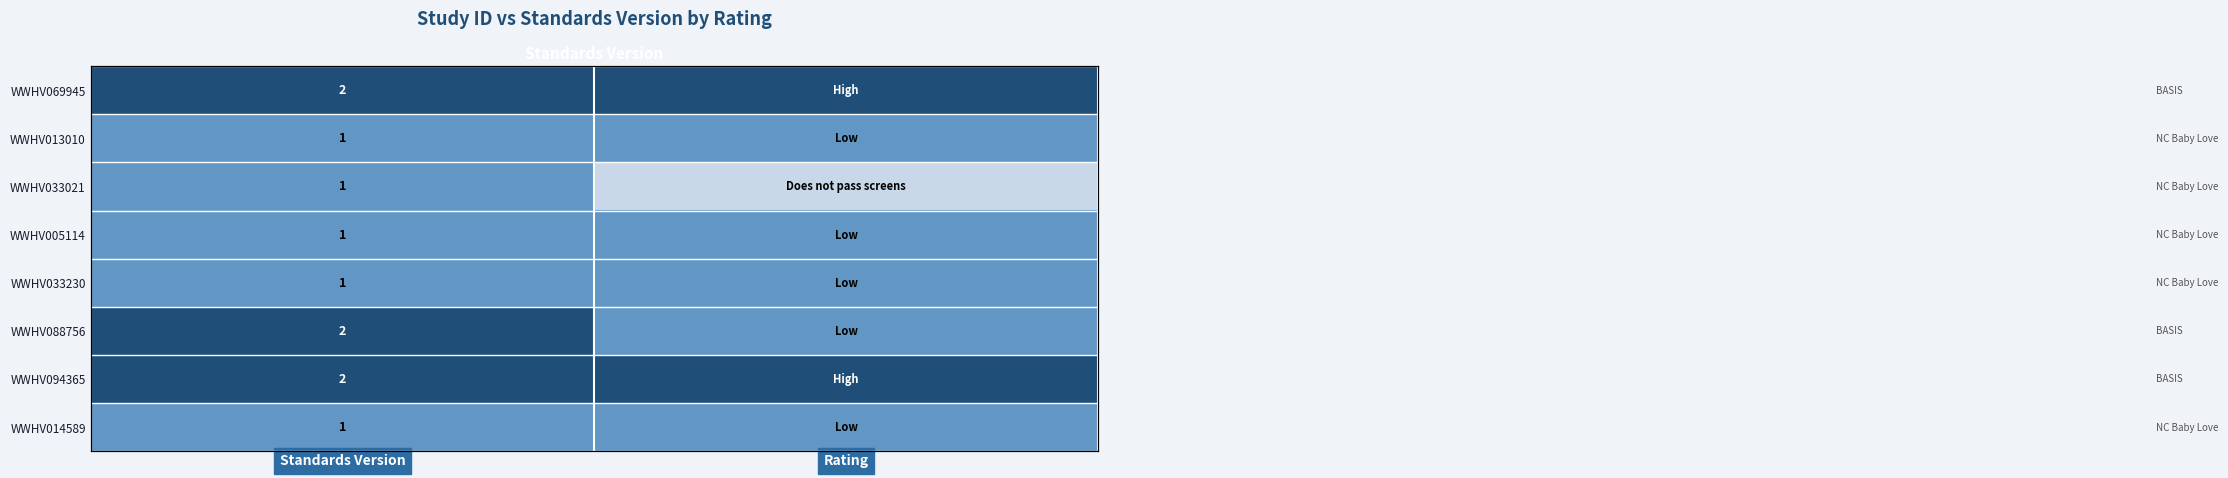

At which category is the sum across all series the highest?

Standards Version